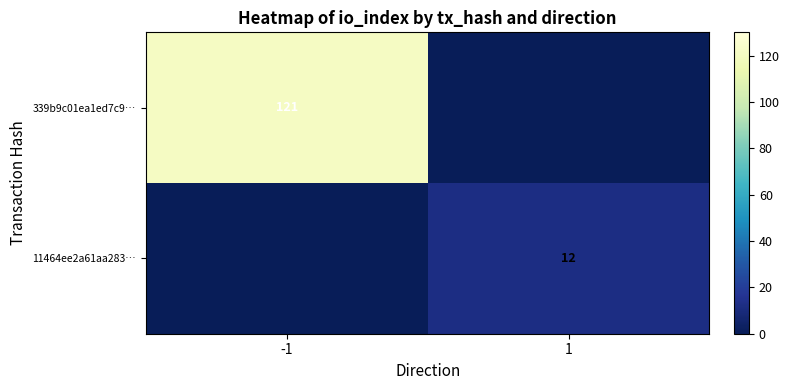

Which category has the lowest value across all series?

1